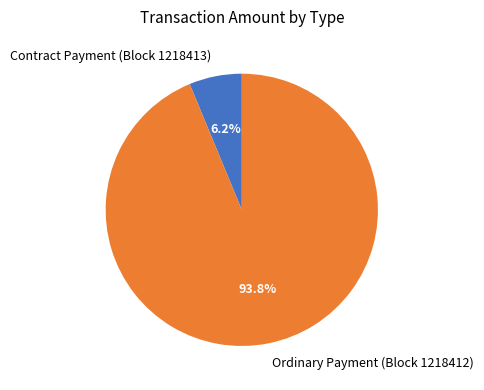

Which slice is the largest?

Ordinary Payment